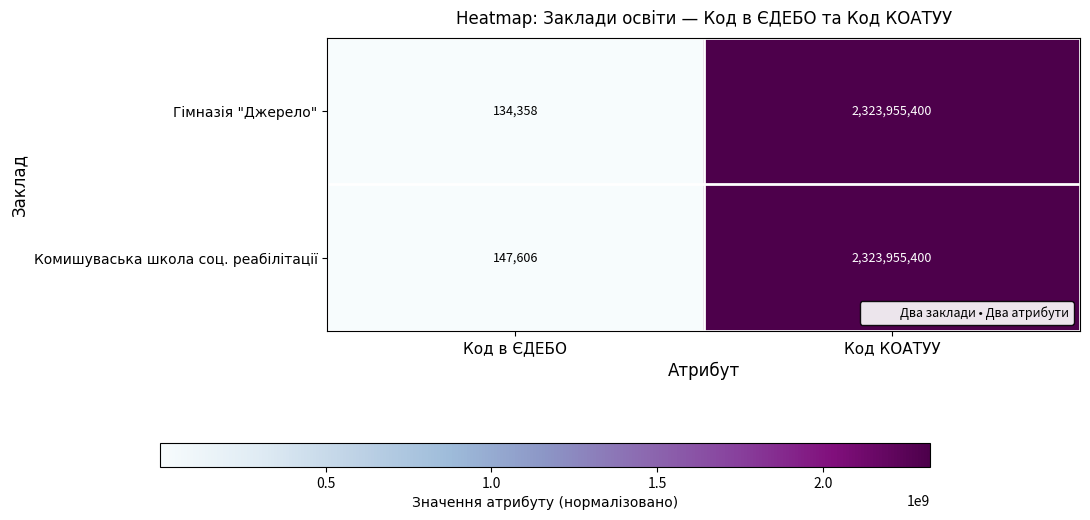

Rank the series by their average value, from highest to lowest.

Комишуваська школа соц. реабілітації, Гімназія "Джерело"